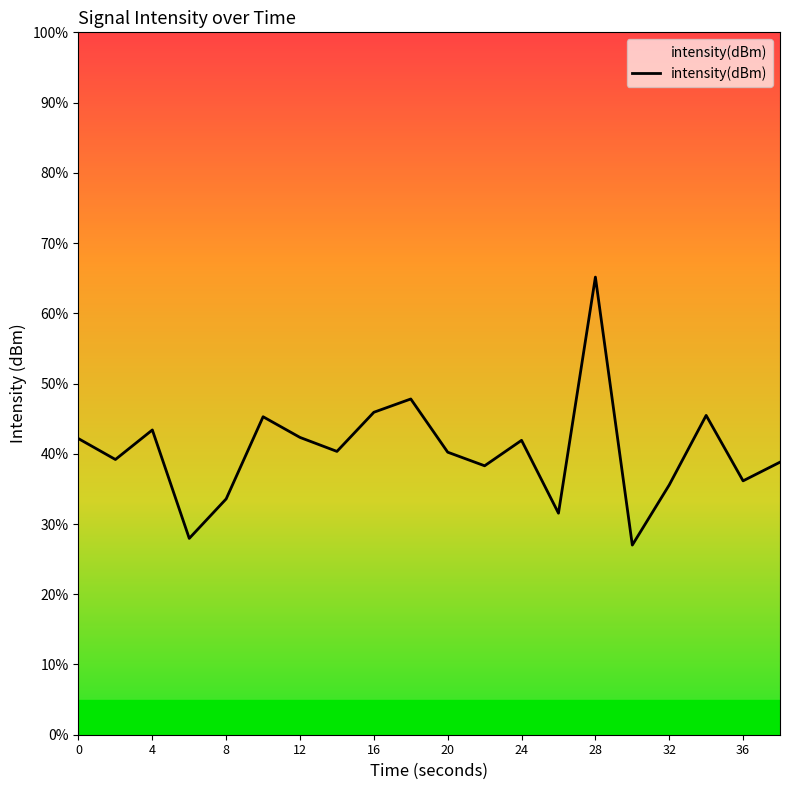

Does the chart display data point markers on the line(s)?

No